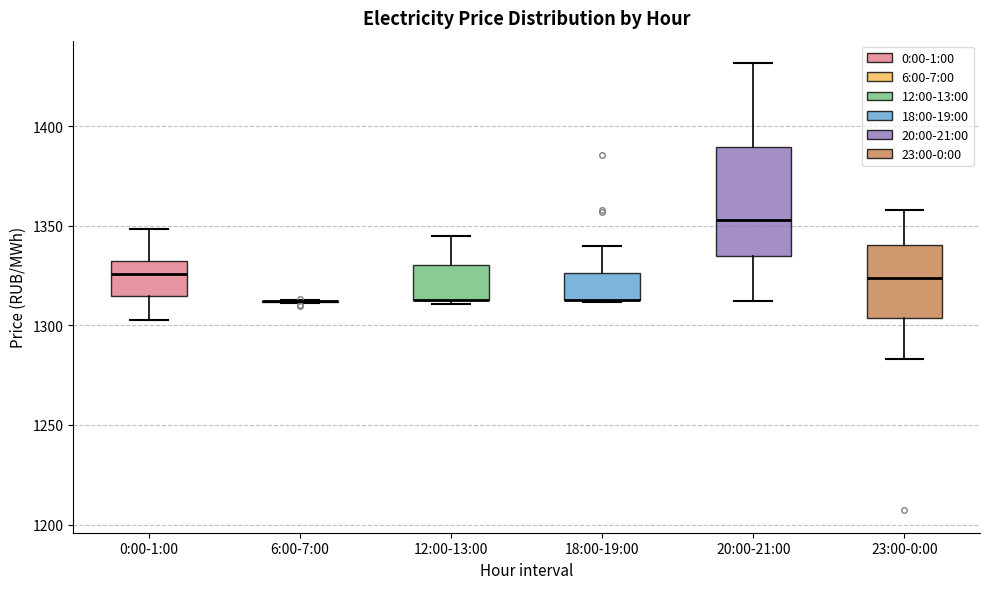

Which box is the tallest, from its lower edge to its upper edge?

20:00-21:00